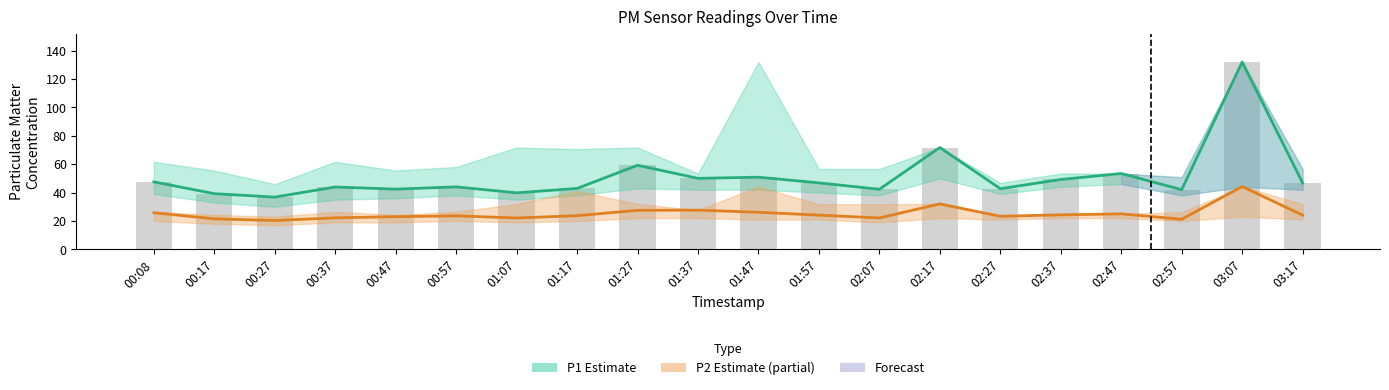

Are the bars grouped side by side (vs. stacked)?

Yes